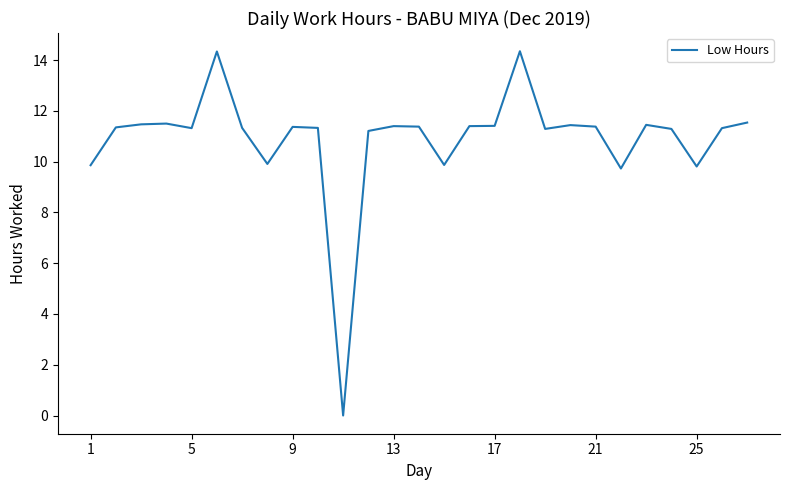

Reading right to left, transcribe all the data shown in this chart.

11.5	11.3	9.8	11.3	11.4	9.7	11.4	11.4	11.3	14.3	11.4	11.4	9.9	11.4	11.4	11.2	0.0	11.3	11.4	9.9	11.3	14.3	11.3	11.5	11.5	11.3	9.9